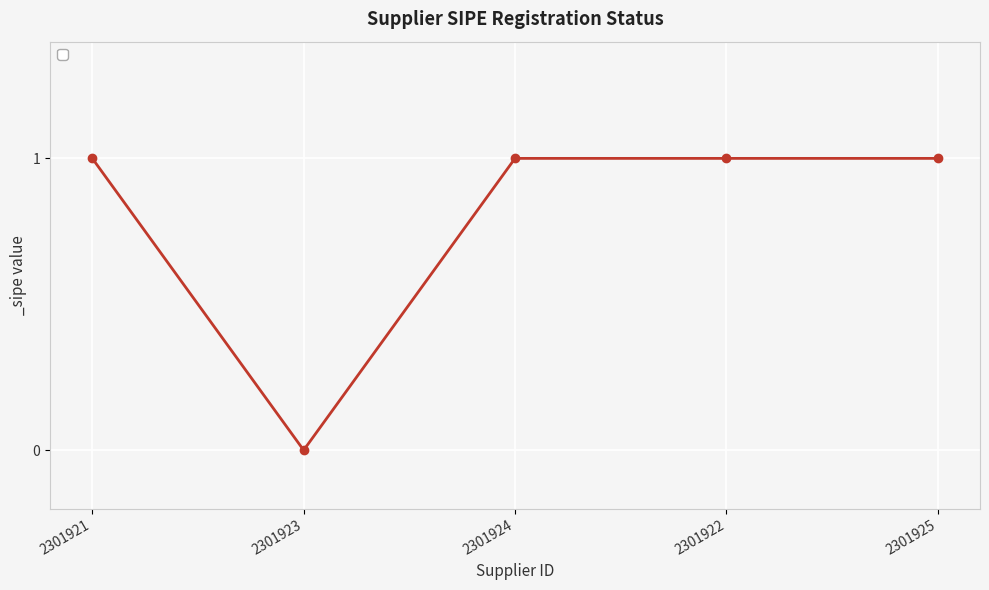

True or false: the data shows 1 at 2301924.

True